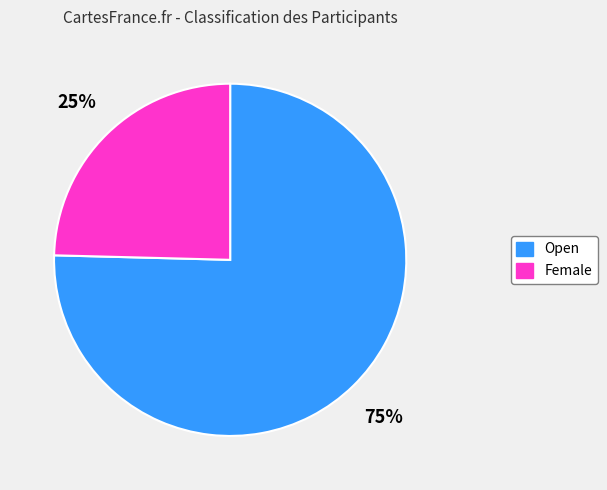

What is the largest slice in the pie chart?

Open